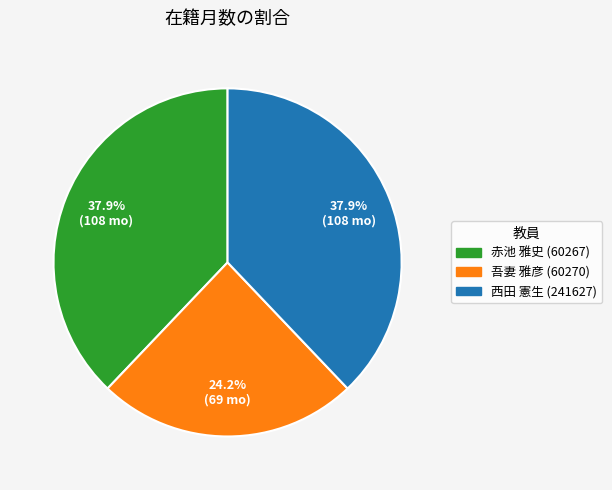

Does 西田 憲生 (241627) account for over 50% of the chart?

No